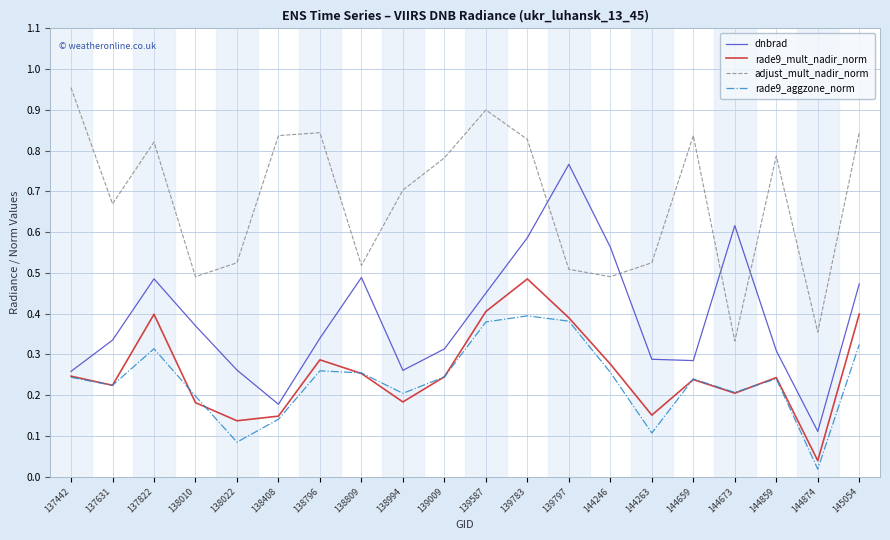

True or false: adjust_mult_nadir_norm and rade9_mult_nadir_norm intersect in this chart.

False